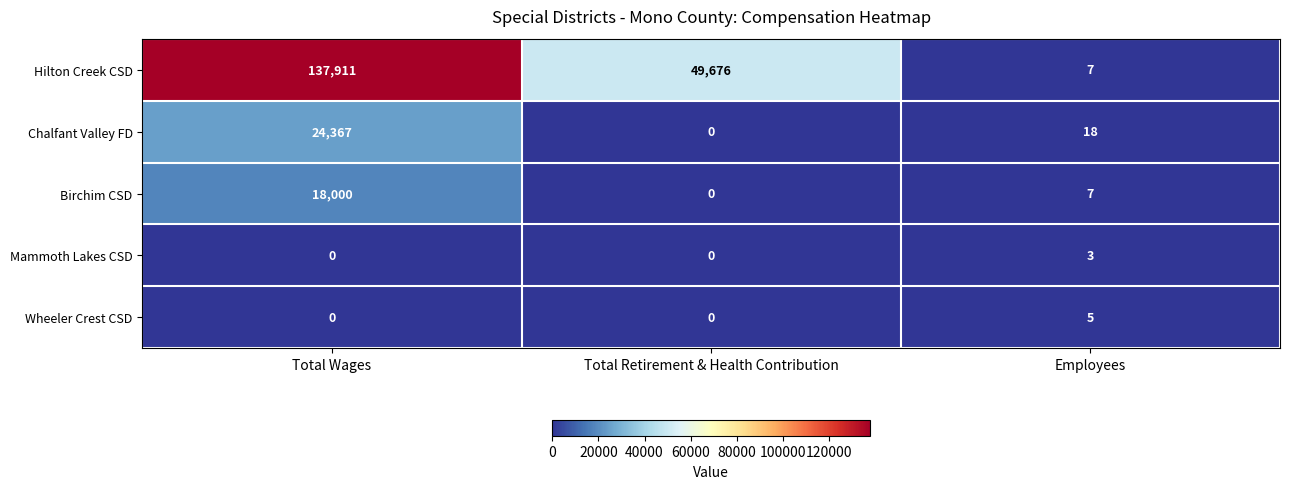

At which category is the sum across all series the highest?

Total Wages